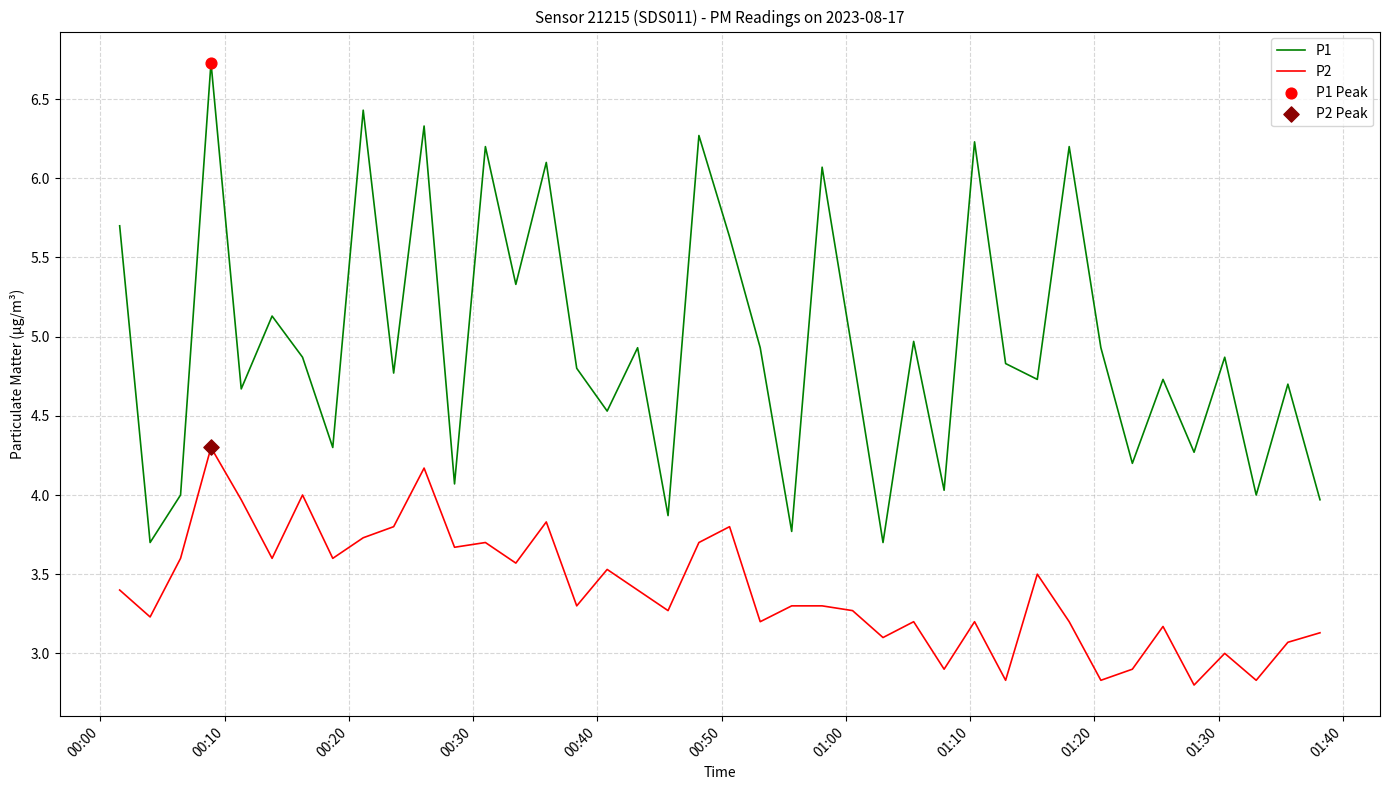

Which series has the largest range (max minus min)?

P1